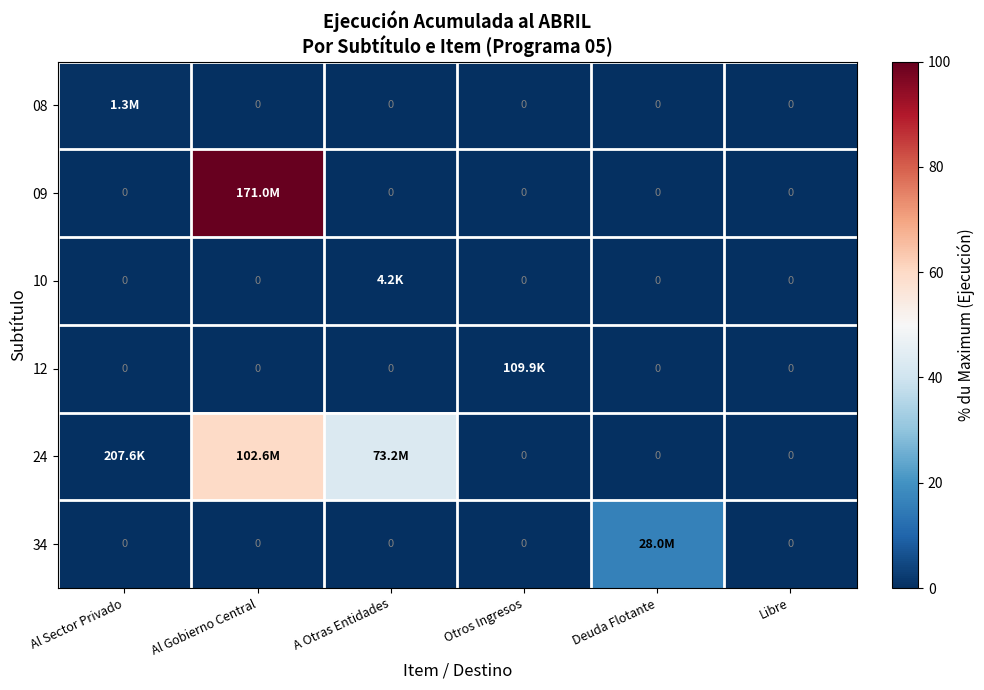

Which category has the highest value in the 34 series?

Deuda Flotante